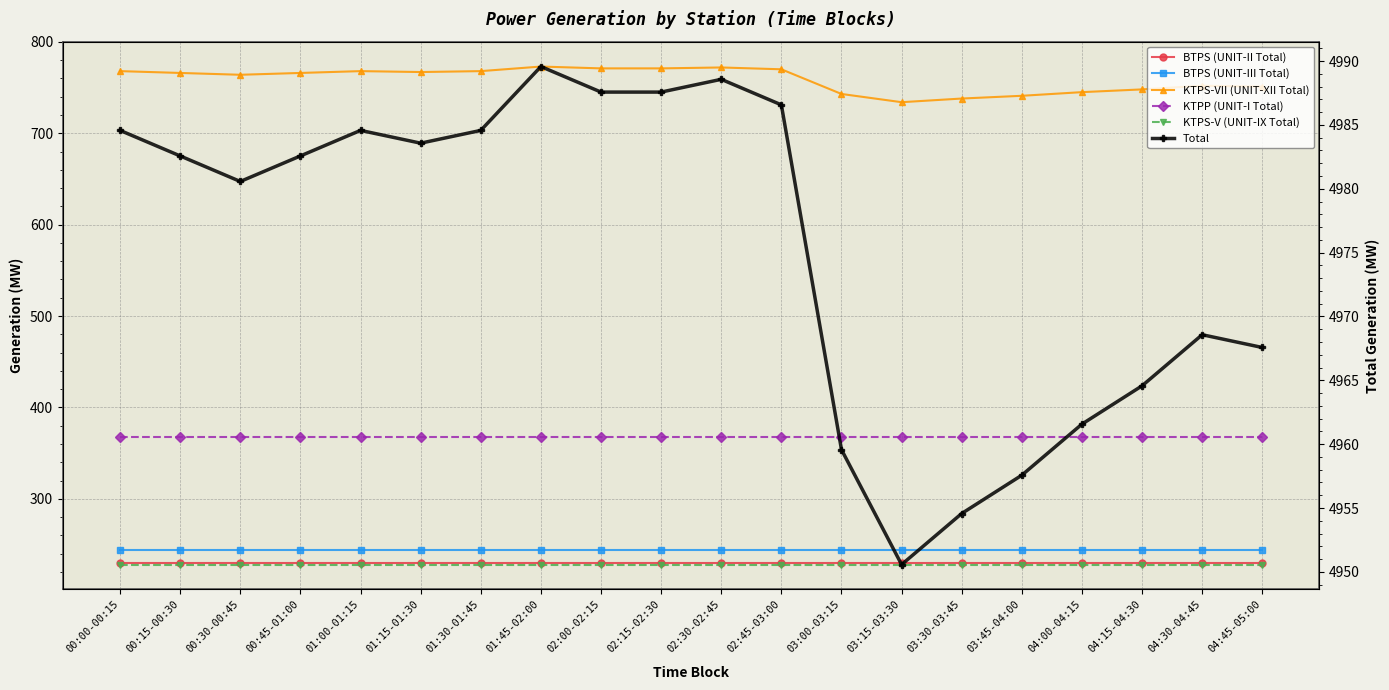

The value of KTPS-VII (UNIT-XII Total) at 04:30-04:45 is 1103.2. True or false?

False